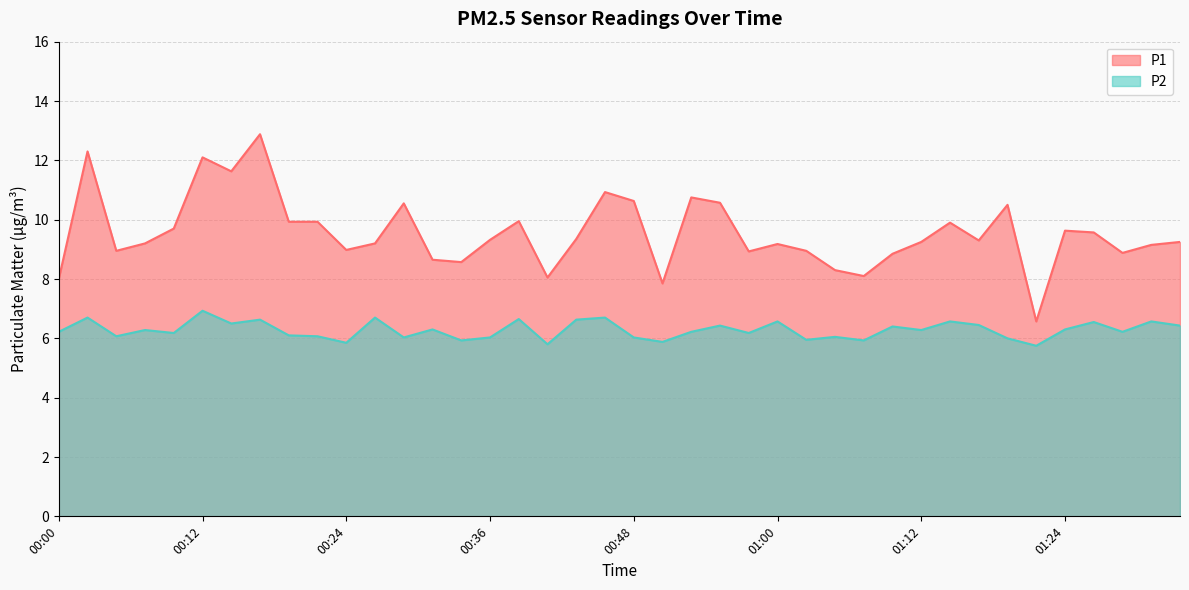

Does the chart display data point markers on the line(s)?

No